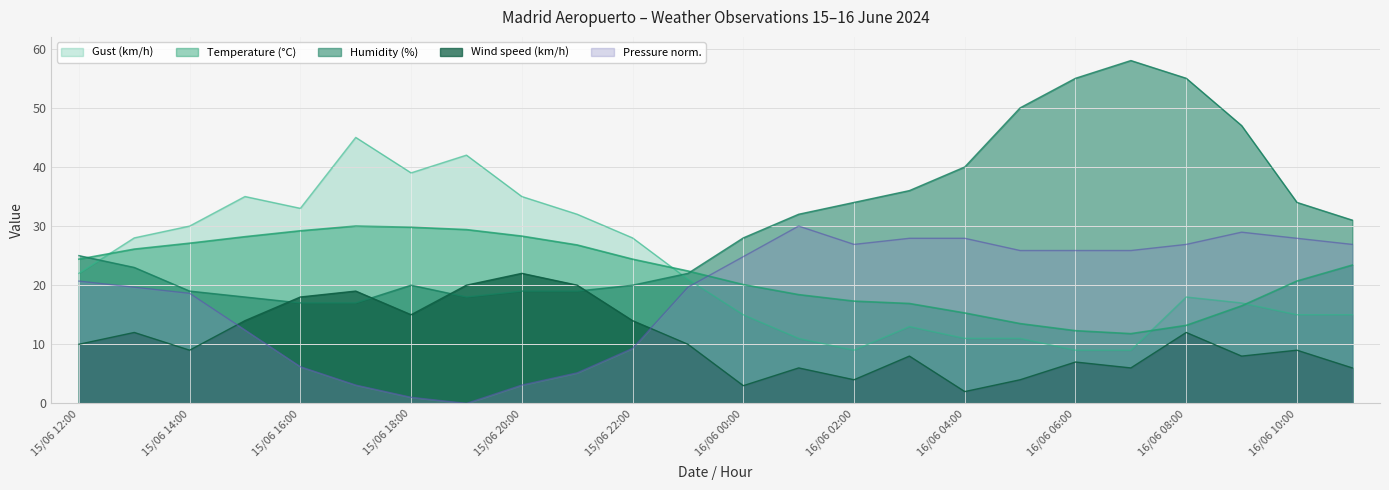

Which series has the largest total across all categories?

Humidity (%)